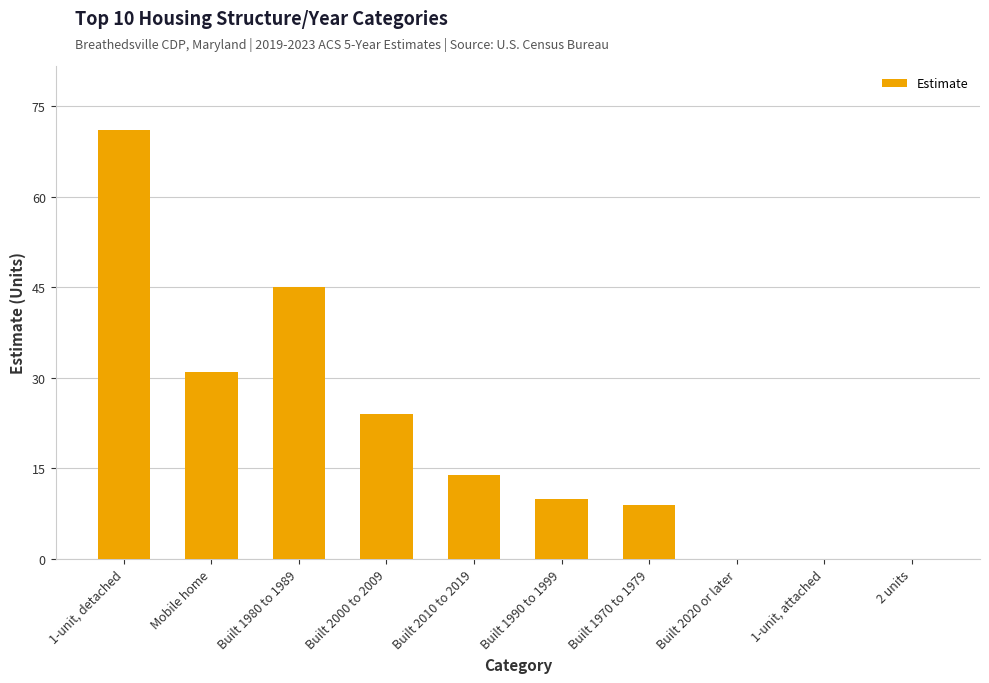

Which category has the highest value across all series?

1-unit, detached